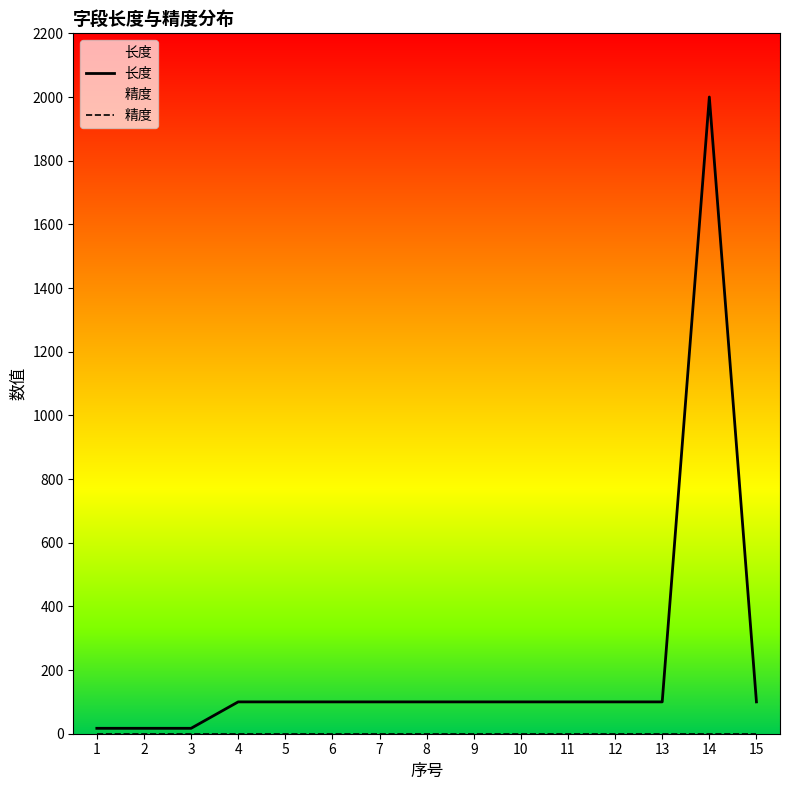

What are all the series names shown in the legend?

长度, 精度